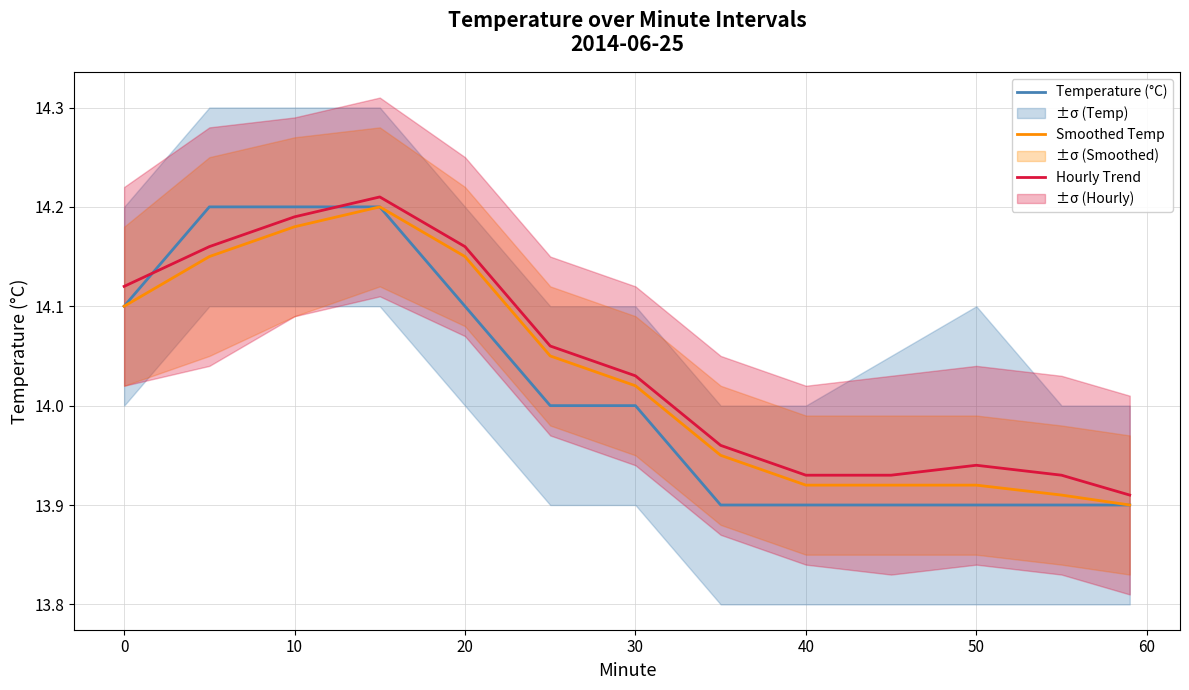

The value of Smoothed Temp at 40 is 19.4. True or false?

False